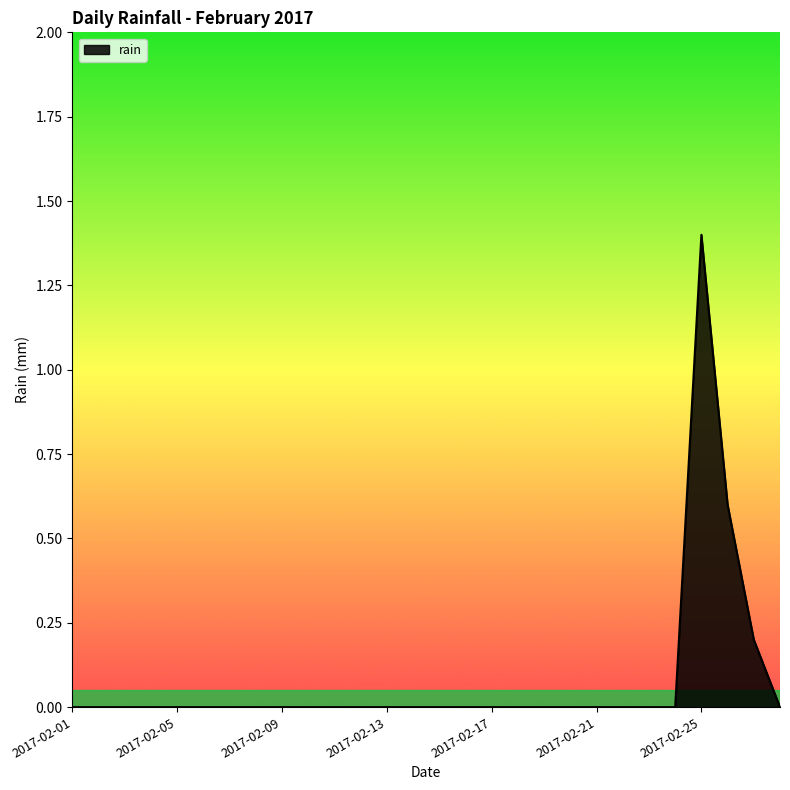

How many series are shown in this chart?

1